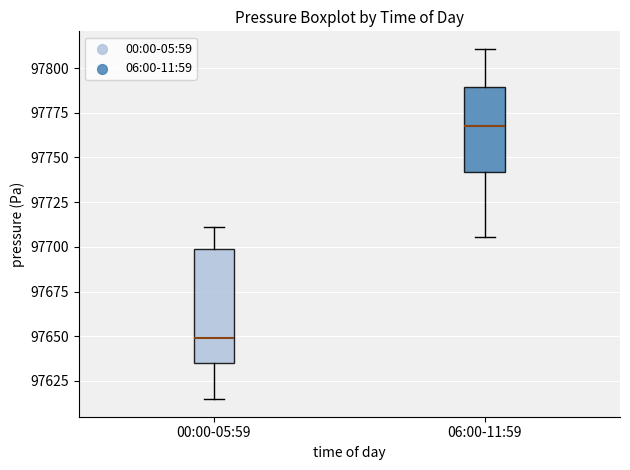

Where does the lower whisker of the box for 00:00-05:59 end on the y-axis? The values are not printed on the chart, so give them approximately, as read against the axis.

97615